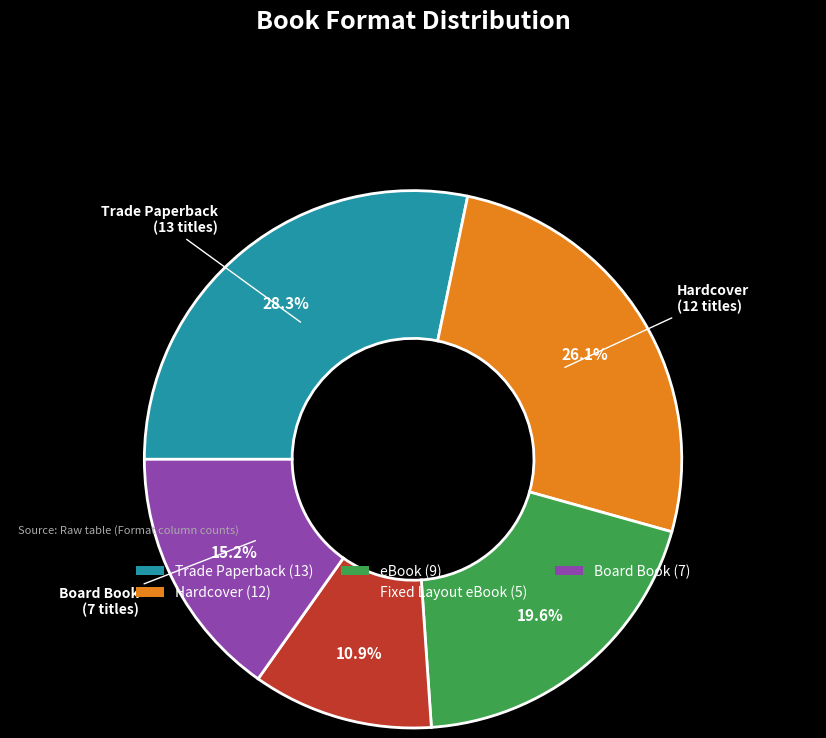

To the nearest percent, what is the combined percentage of Trade Paperback and Board Book?

43%